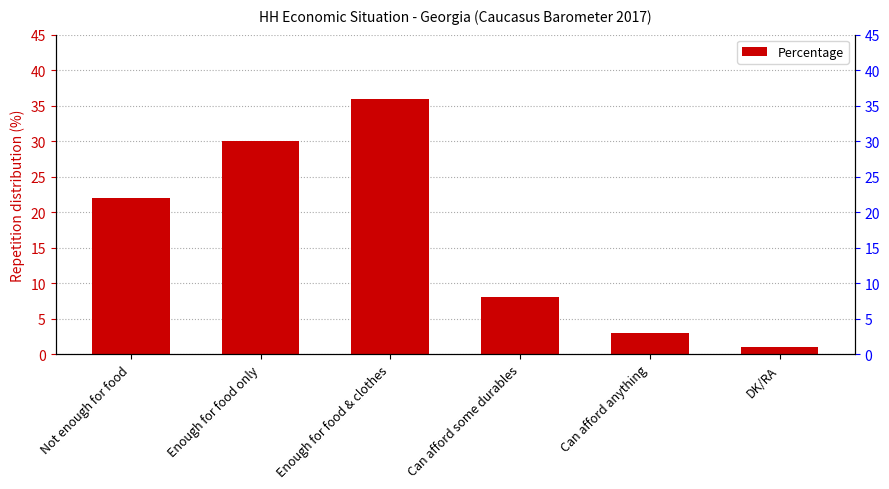

How many values are below 22?

3